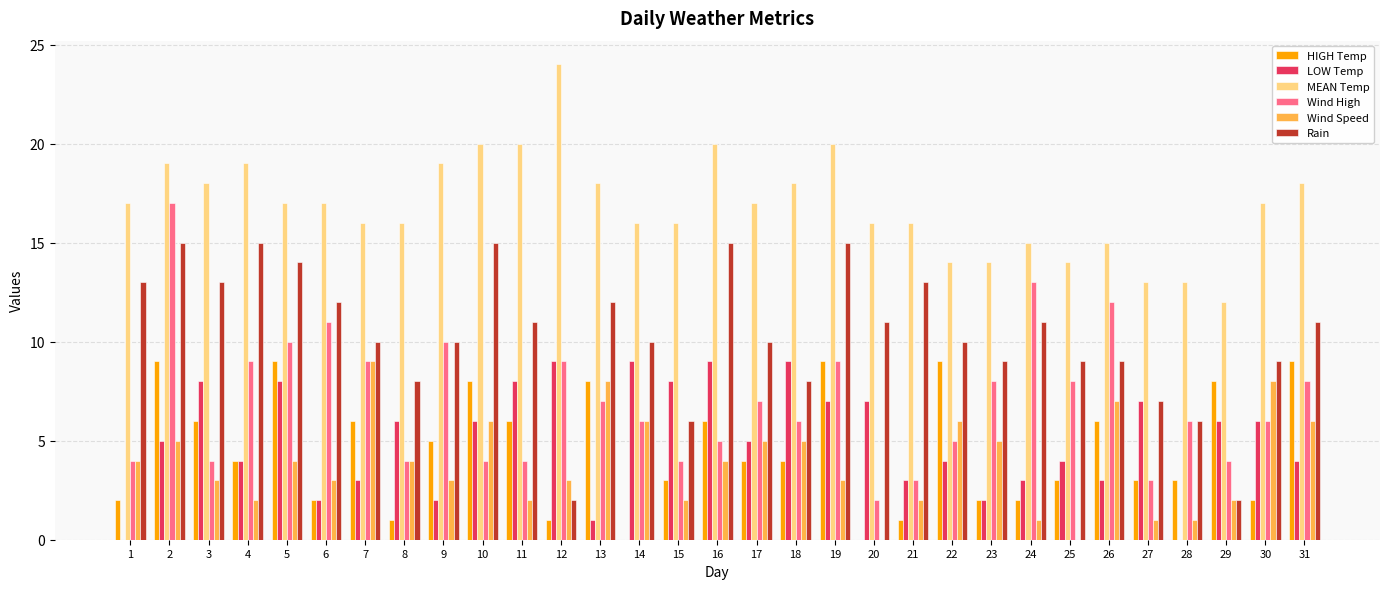

What is the sum of the LOW Temp values at 18 and 8?

15